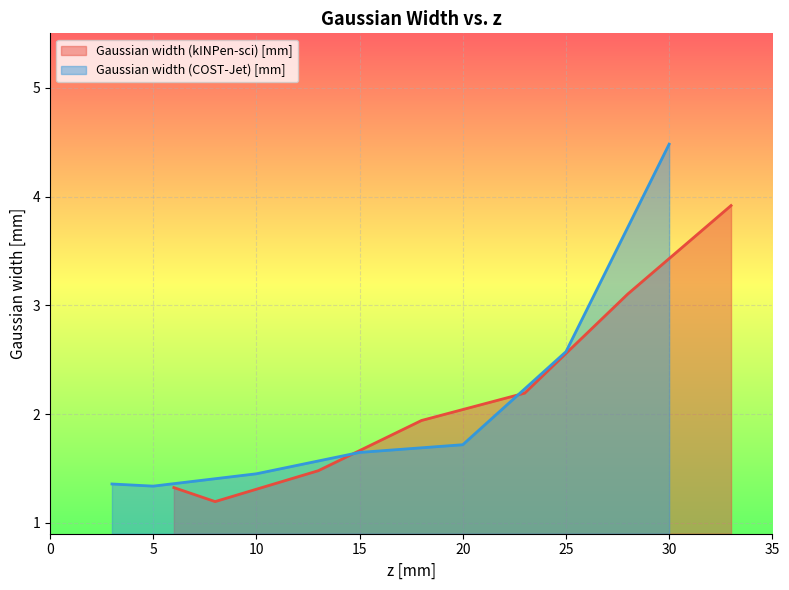

How many lines are shown in the chart?

2